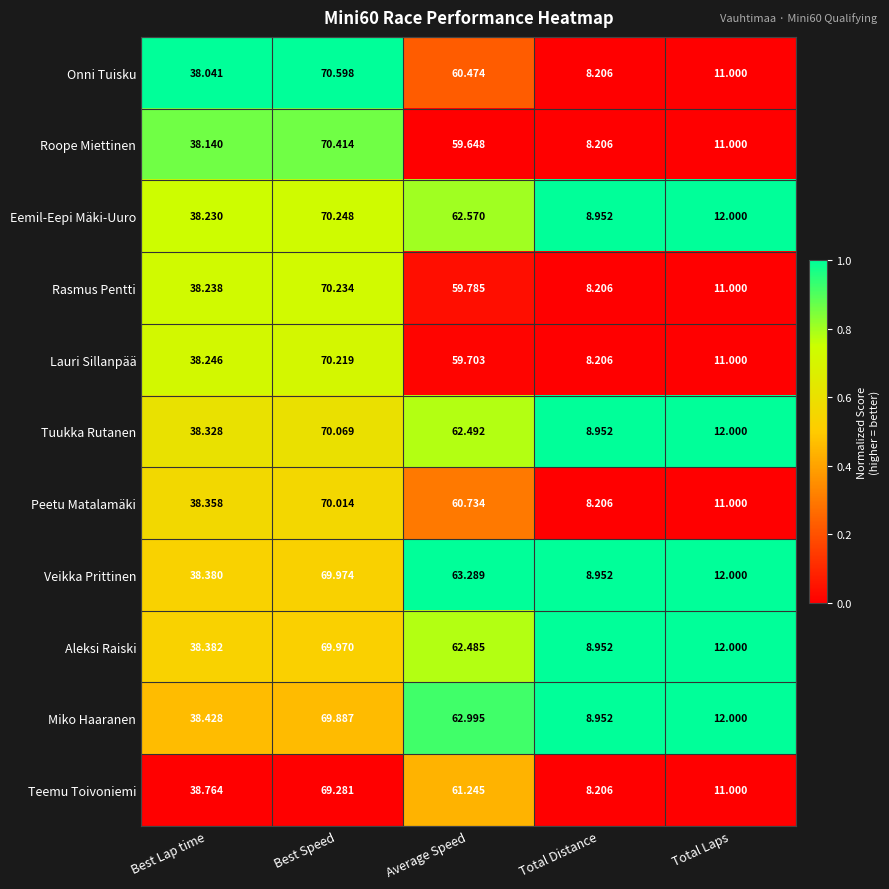

At which category does the chart reach its peak across all series?

Best Speed